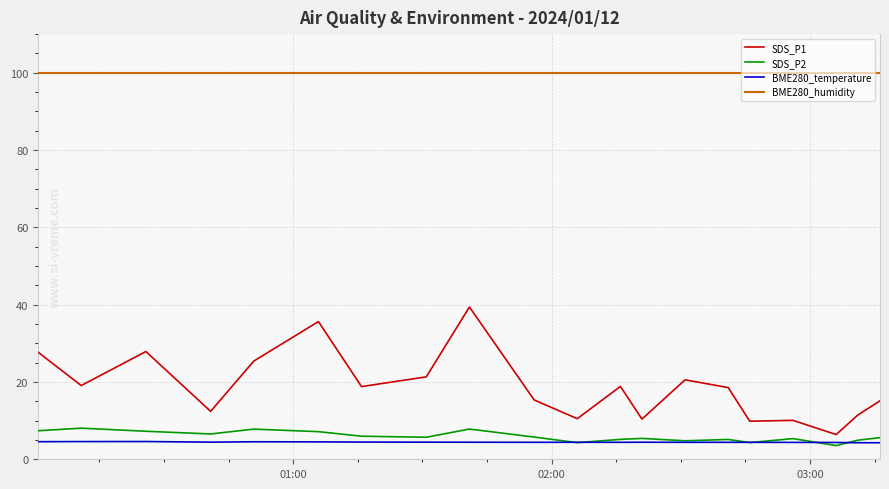

What is the highest value of the SDS_P1 series?

39.4